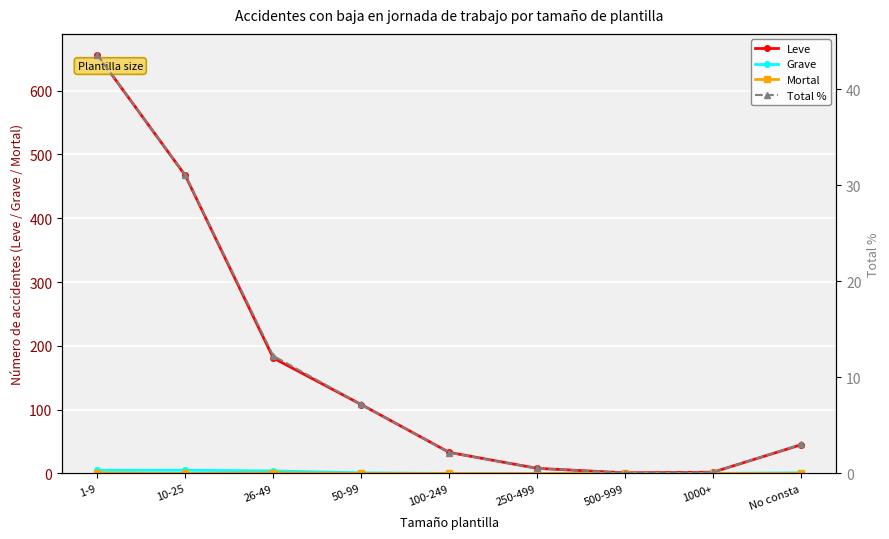

What is the sum of the Grave values at 250-499 and 1-9?

5.0